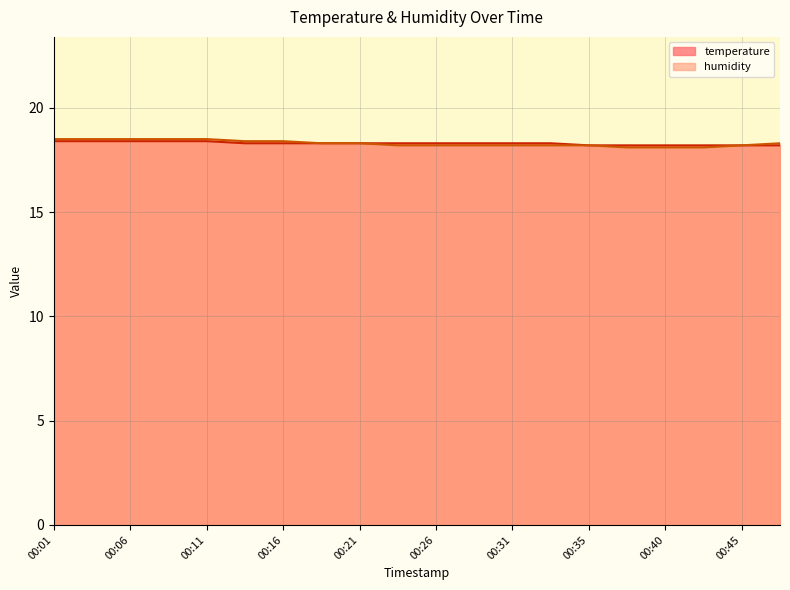

What is the difference between the maximum and minimum values in the humidity series?

0.4